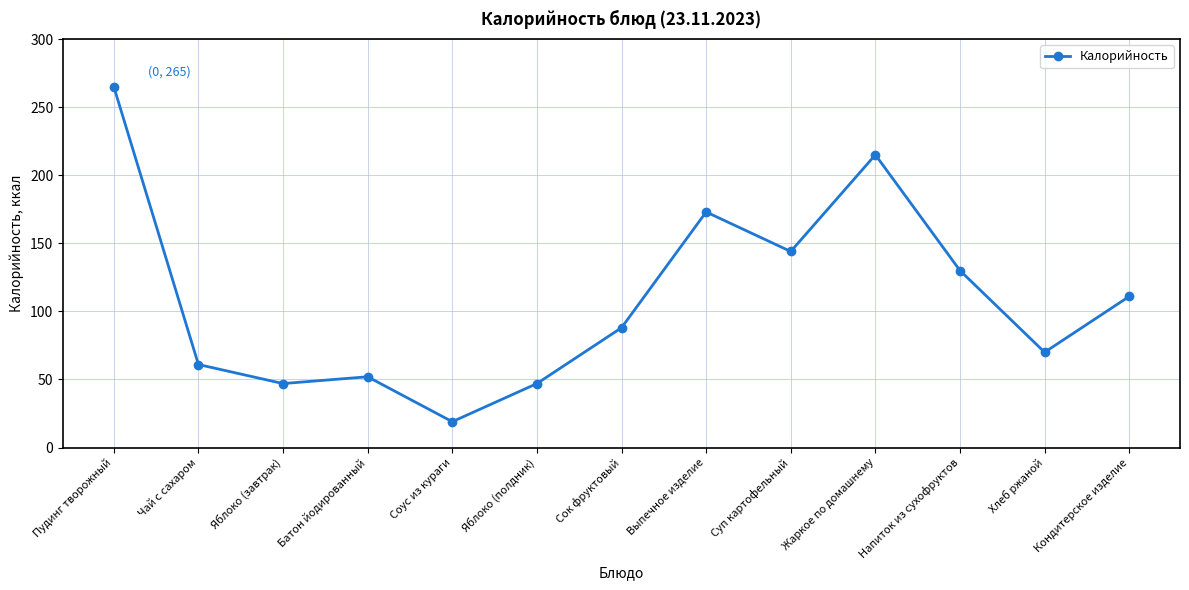

Between Чай с сахаром and Хлеб ржаной, which is larger?

Хлеб ржаной